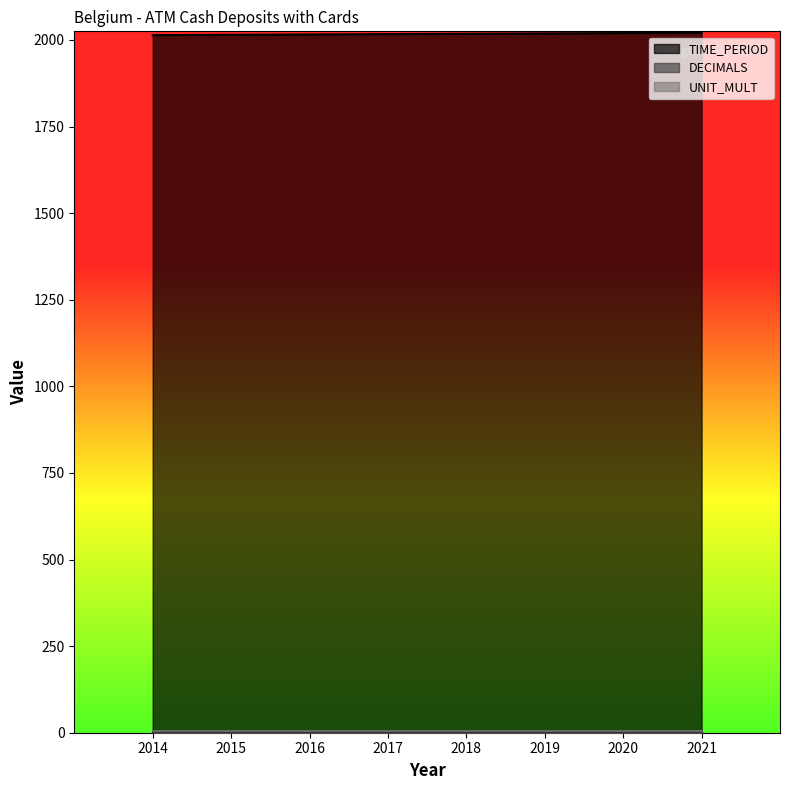

Reading right to left, extract all data points from this chart.

TIME_PERIOD: 2021=2021	2020=2020	2019=2019	2018=2018	2017=2017	2016=2016	2015=2015	2014=2014
DECIMALS: 2021=3	2020=3	2019=3	2018=3	2017=3	2016=3	2015=3	2014=3
UNIT_MULT: 2021=6	2020=6	2019=6	2018=6	2017=6	2016=6	2015=6	2014=6